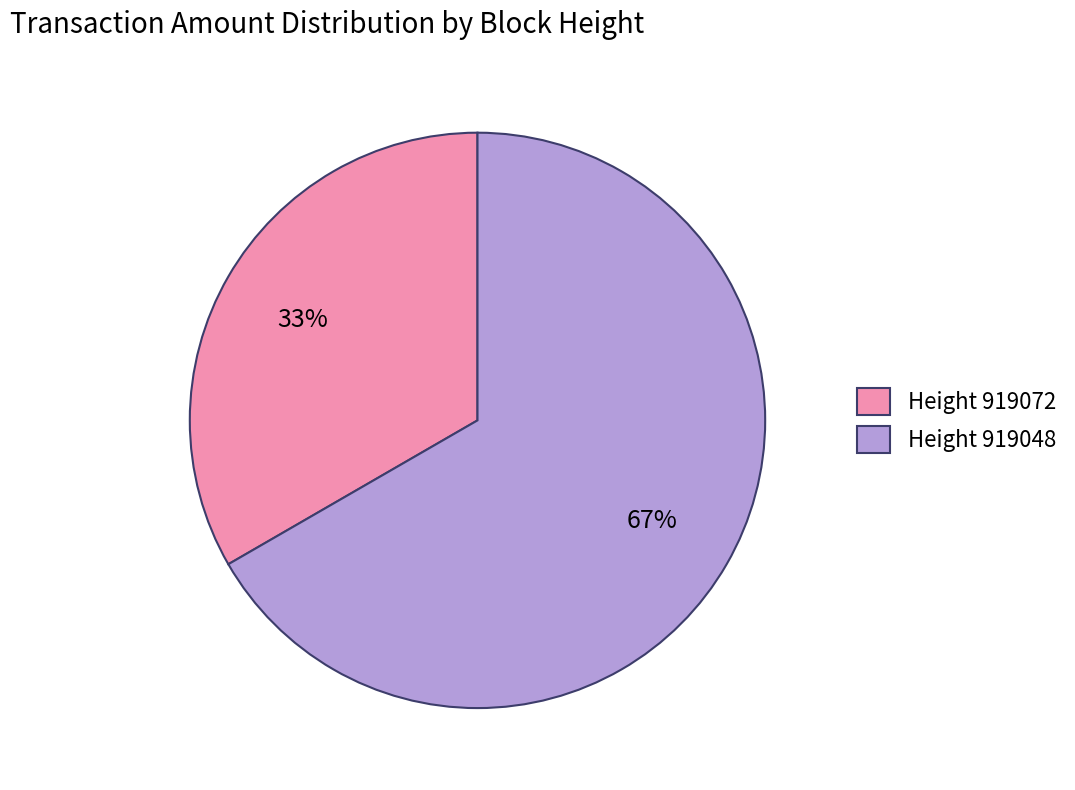

Count the number of slices in the pie.

2